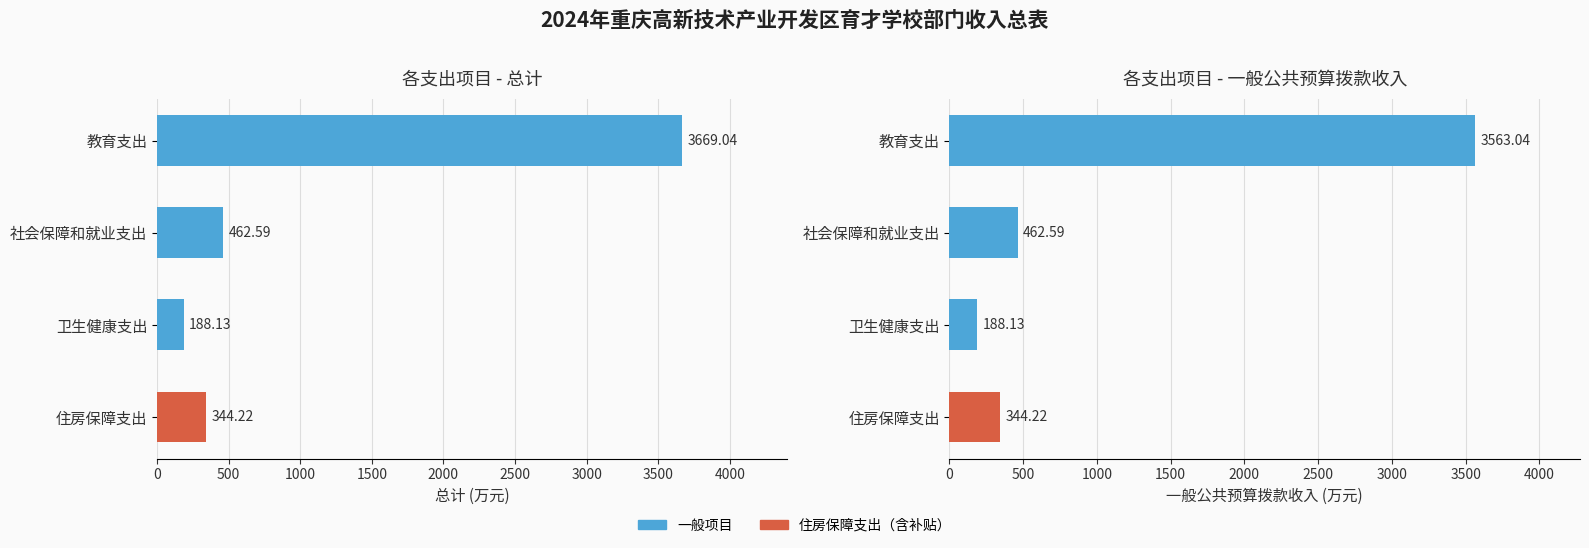

The value of 总计 at 社会保障和就业支出 is 462.6. True or false?

True